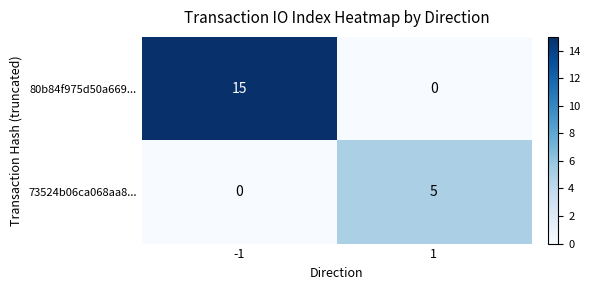

How many values in 80b84f975d50a669... are above zero?

1